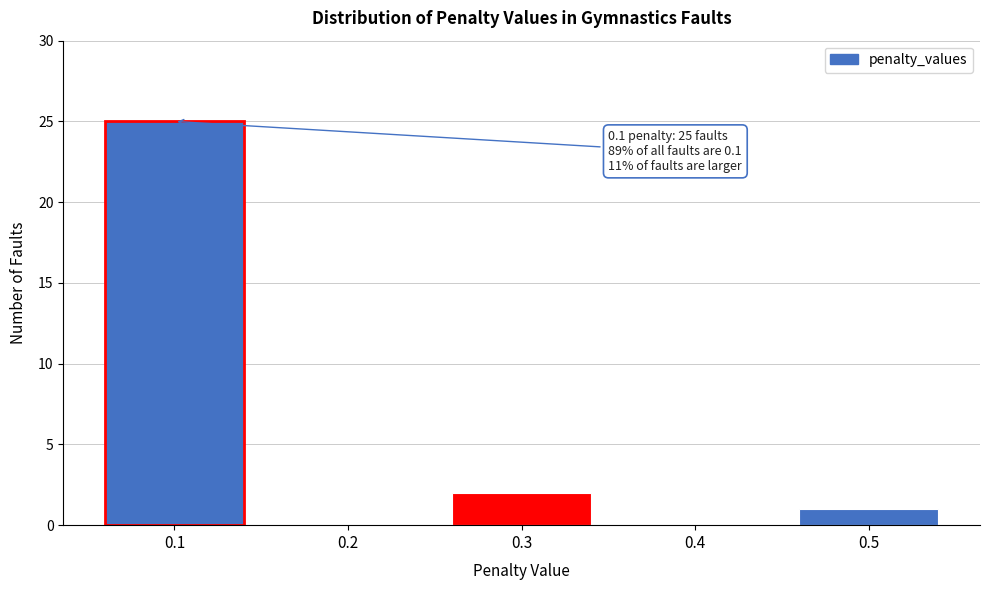

Reading left to right, what are all the values shown in this chart?

0.1=25	0.2=0	0.3=2	0.4=0	0.5=1